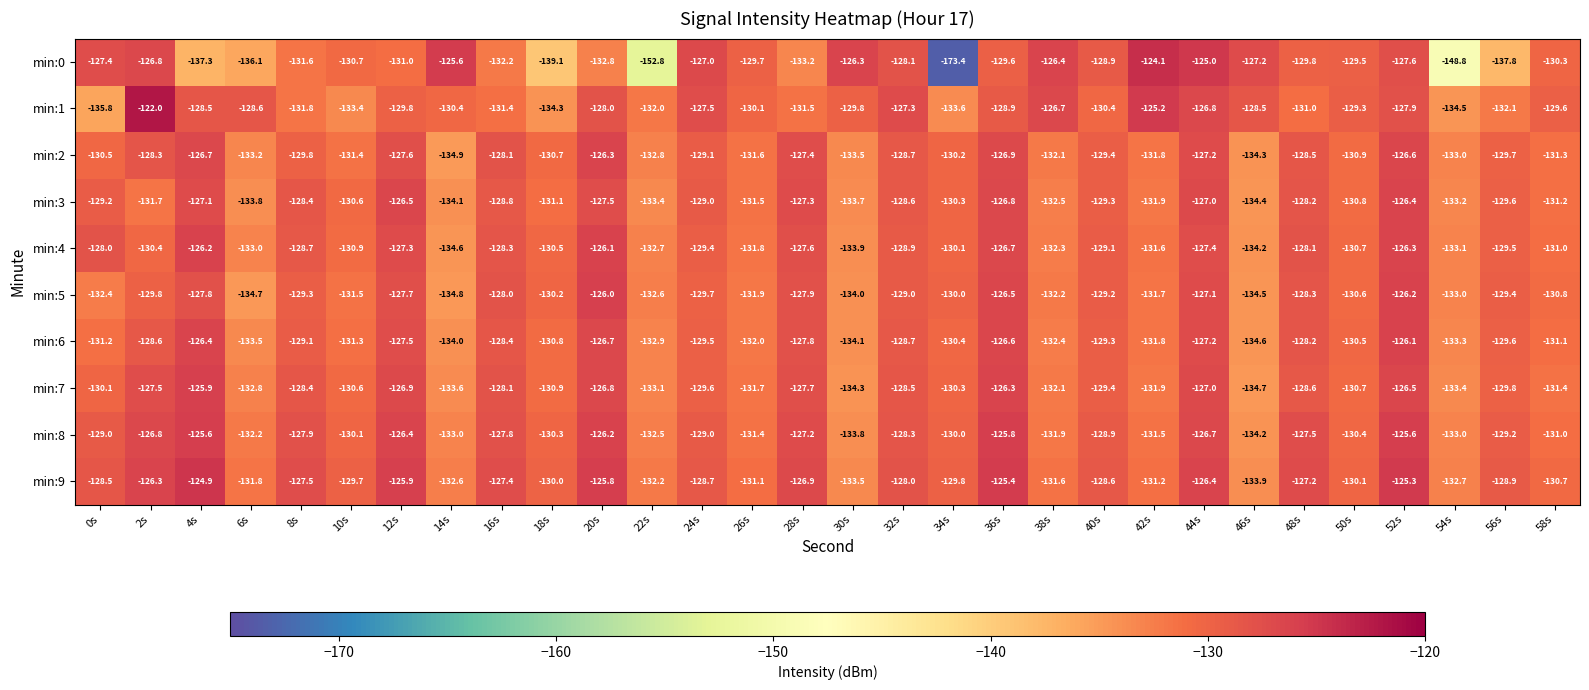

What is the lowest value of the min:0 series?

-173.4